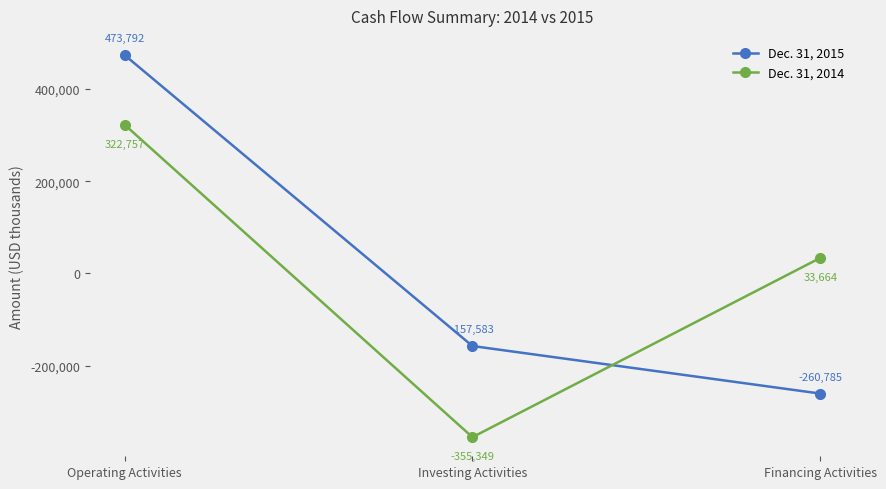

What is the difference between the highest and lowest values at Investing Activities?

197766